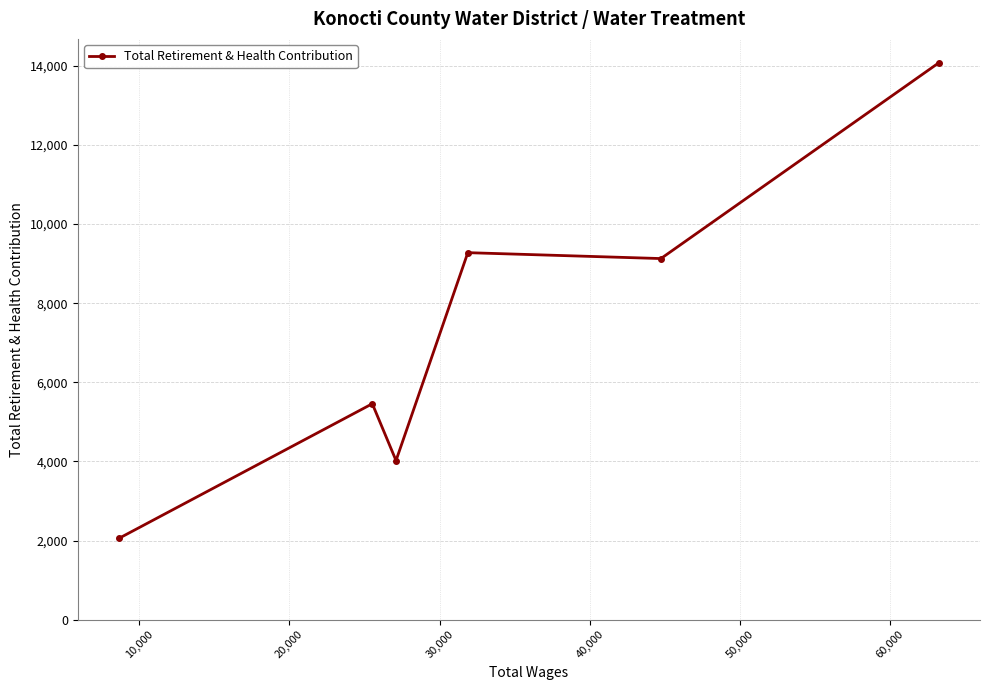

Is this an area chart (filled region under the line)?

No